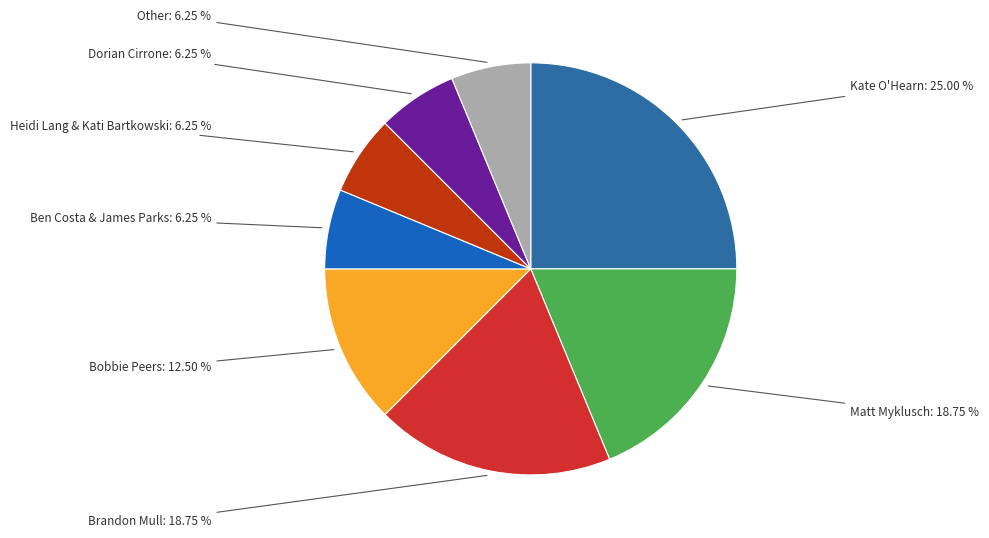

Is the sum of Bobbie Peers and Brandon Mull greater than half?

No